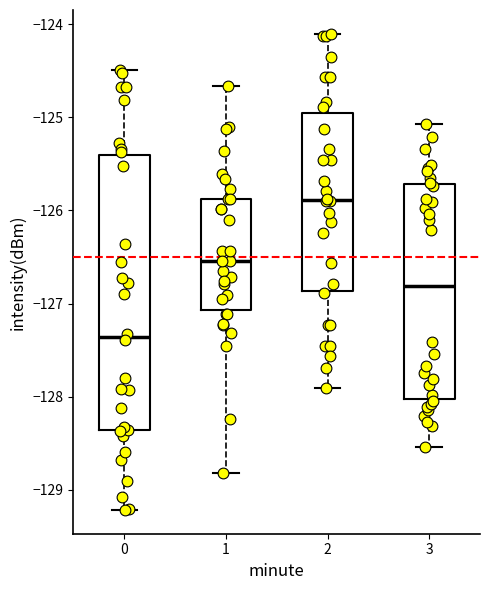

Reading left to right, transcribe this box plot: for each box, give where its median line is, the range the box spans, and where its two whiskers end, as read against the y-axis. The values are not printed on the chart, so give them approximately, as read against the axis.

0: median -127.4, box -128.4 to -125.4, whiskers -129.2 to -124.5
1: median -126.5, box -127.1 to -125.9, whiskers -128.8 to -124.7
2: median -125.9, box -126.9 to -124.9, whiskers -127.9 to -124.1
3: median -126.8, box -128.0 to -125.7, whiskers -128.5 to -125.1